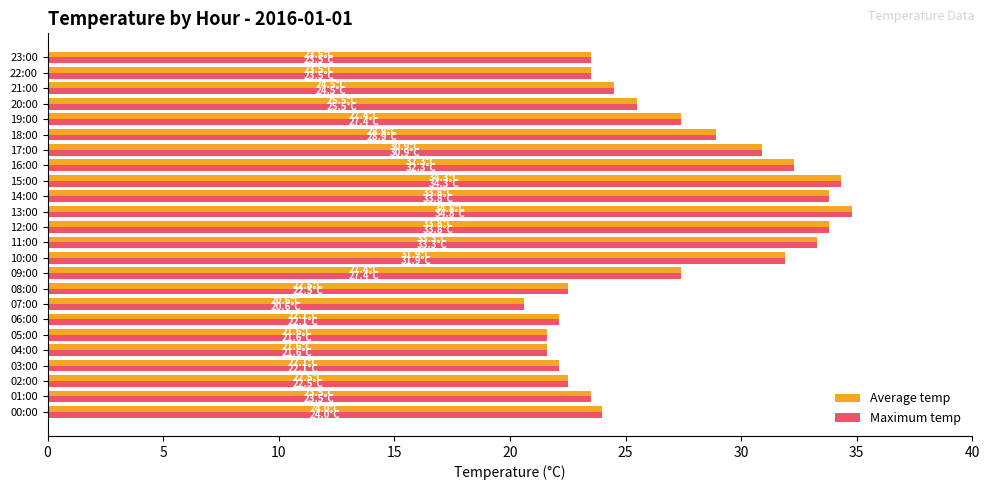

True or false: Maximum temp has a value of 22.8 at 13:00.

False